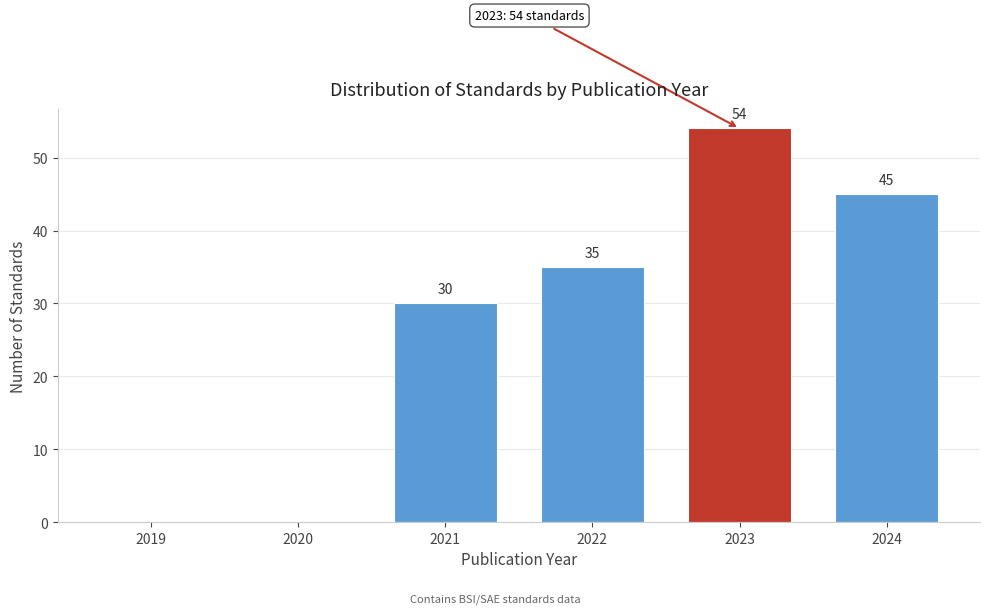

Reading left to right, extract all data points from this chart.

2019=0	2020=0	2021=30	2022=35	2023=54	2024=45